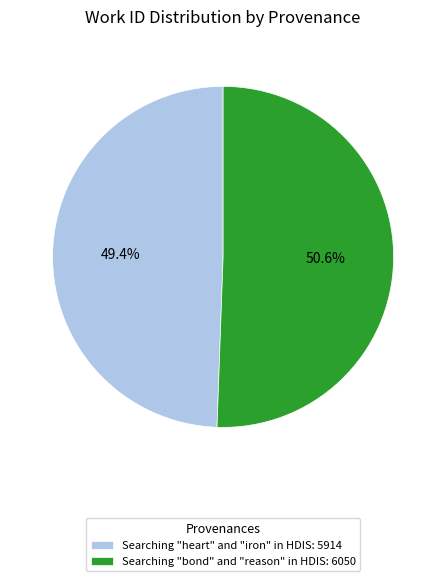

Is the sum of Searching "bond" and "reason" in HDIS and Searching "heart" and "iron" in HDIS greater than half?

Yes